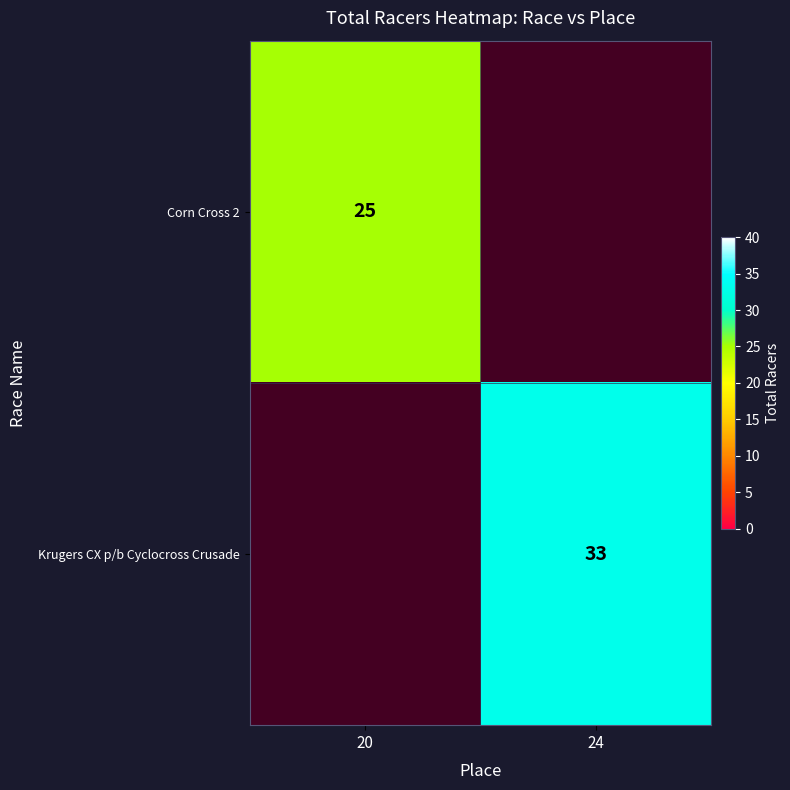

The Krugers CX p/b Cyclocross Crusade series shows 46 at 24. True or false?

False